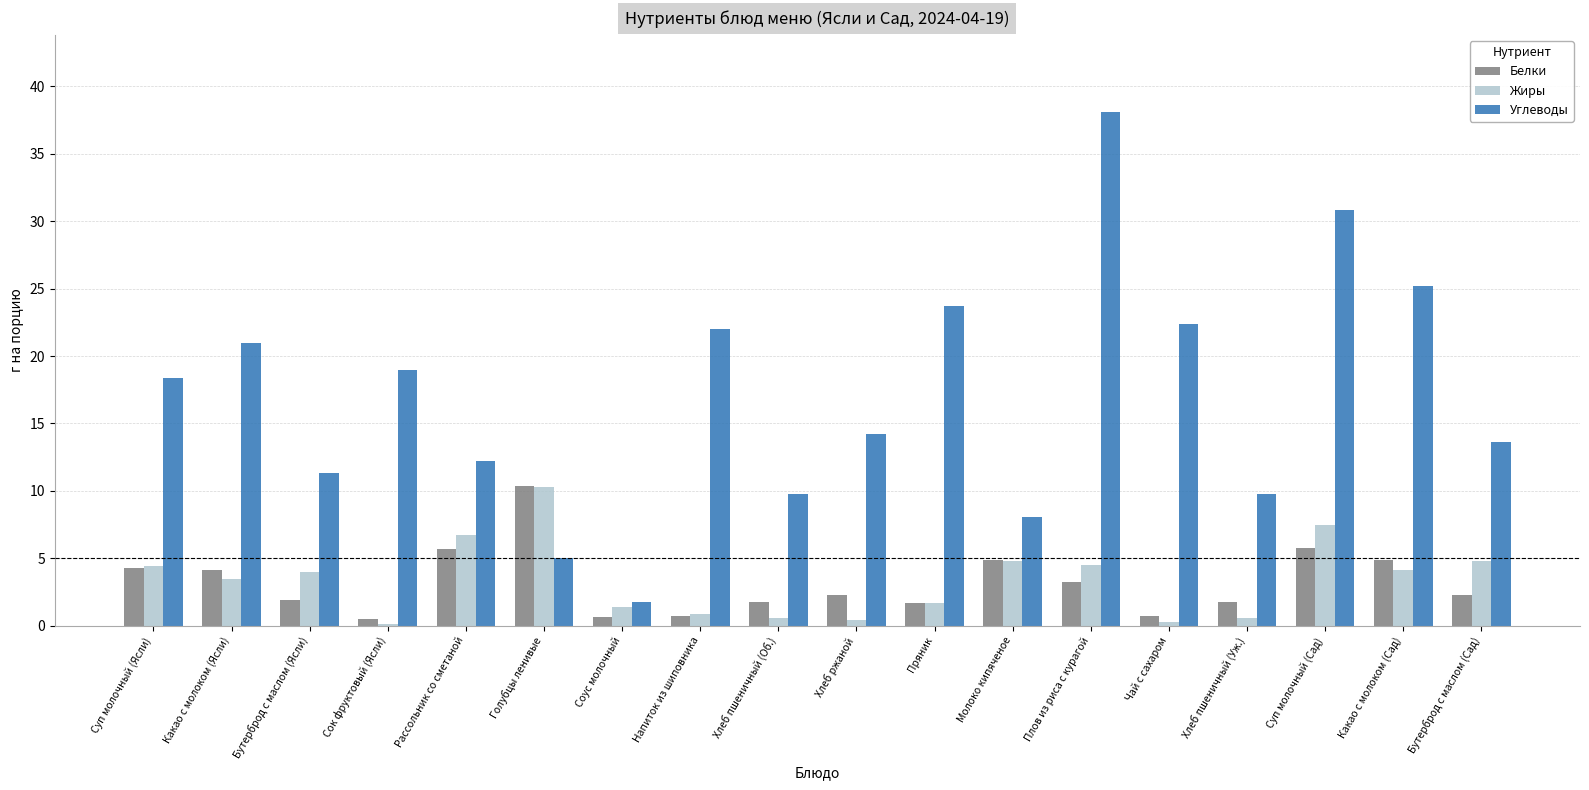

What is the greatest value displayed?

38.1